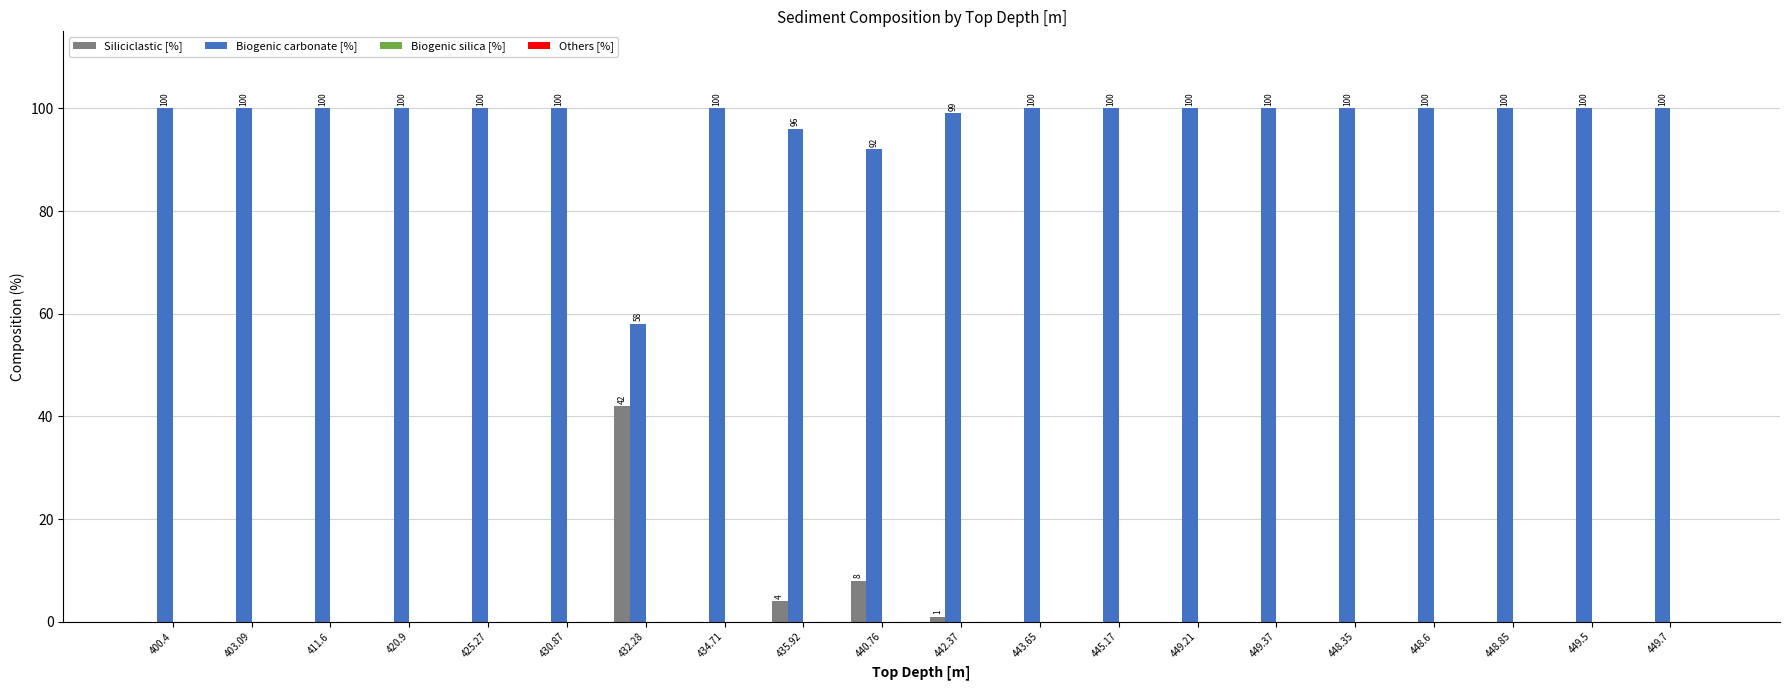

The value of Biogenic carbonate [%] at 449.21 is 137. True or false?

False